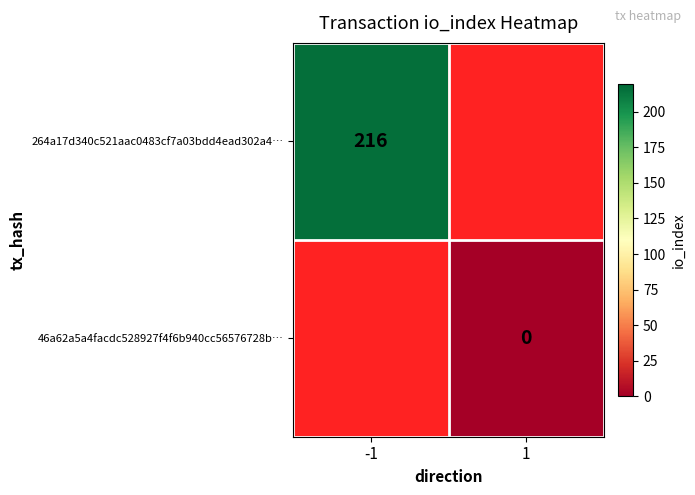

True or false: 264a17d340c521aac0483cf7a03bdd4ead302a4… has a value of 216 at -1.

True